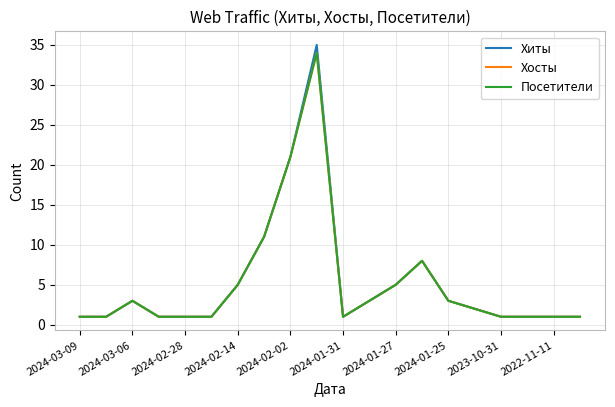

Reading left to right, transcribe all the data shown in this chart.

Хиты: 1	1	3	1	1	1	5	11	21	35	1	3	5	8	3	2	1	1	1	1
Хосты: 1	1	3	1	1	1	5	11	21	34	1	3	5	8	3	2	1	1	1	1
Посетители: 1	1	3	1	1	1	5	11	21	34	1	3	5	8	3	2	1	1	1	1